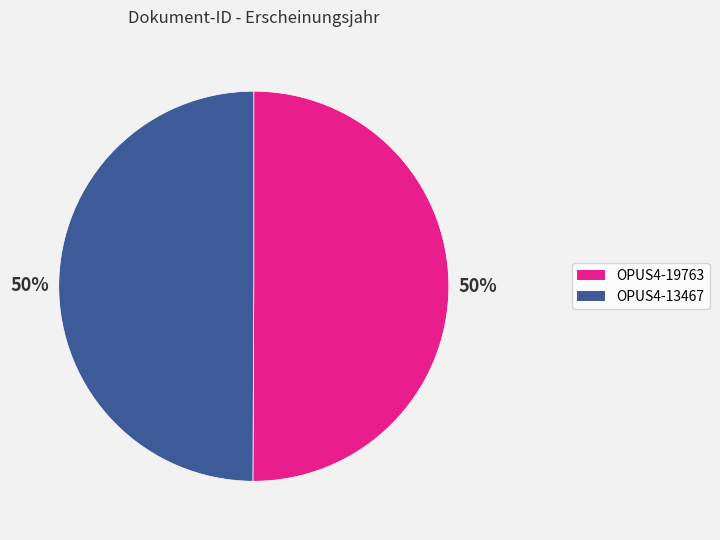

To the nearest percent, what is the combined percentage of OPUS4-19763 and OPUS4-13467?

100%